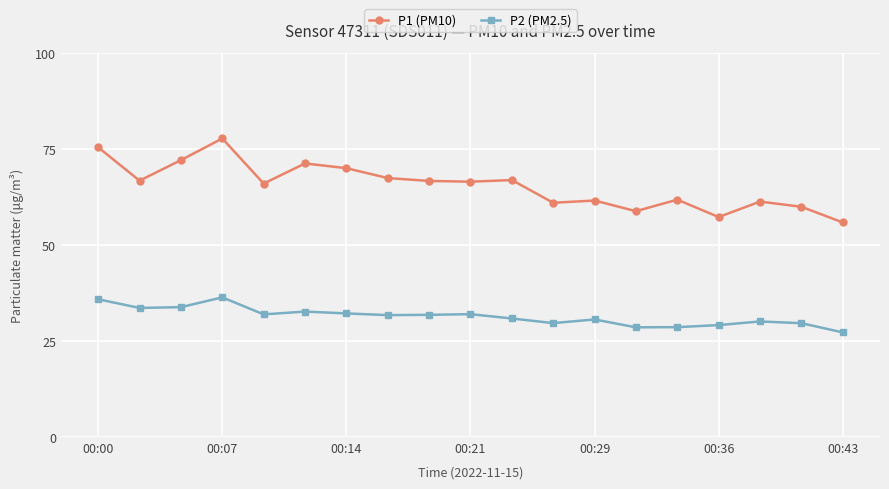

Is this an area chart (filled region under the line)?

No